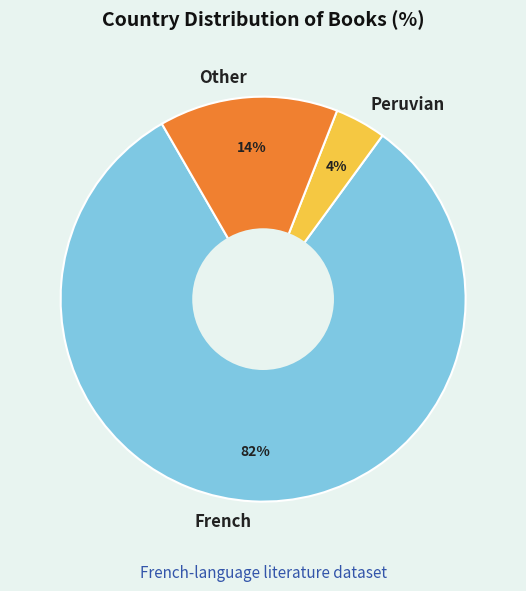

To the nearest percent, what is the difference between the largest and smallest slice percentages?

78%